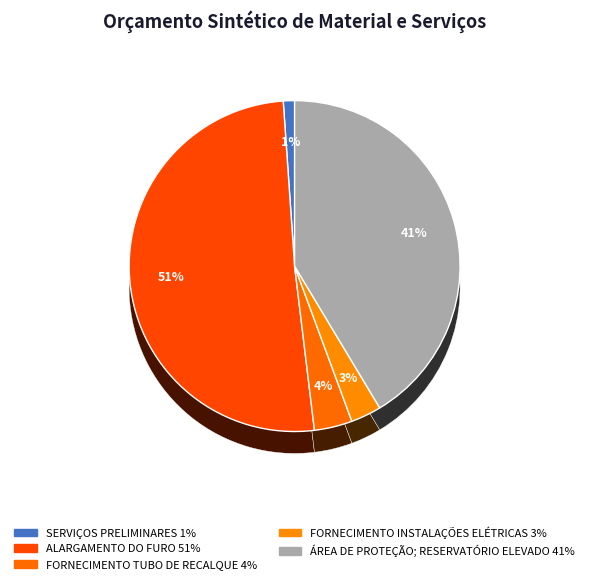

How many slices are in this pie chart?

2